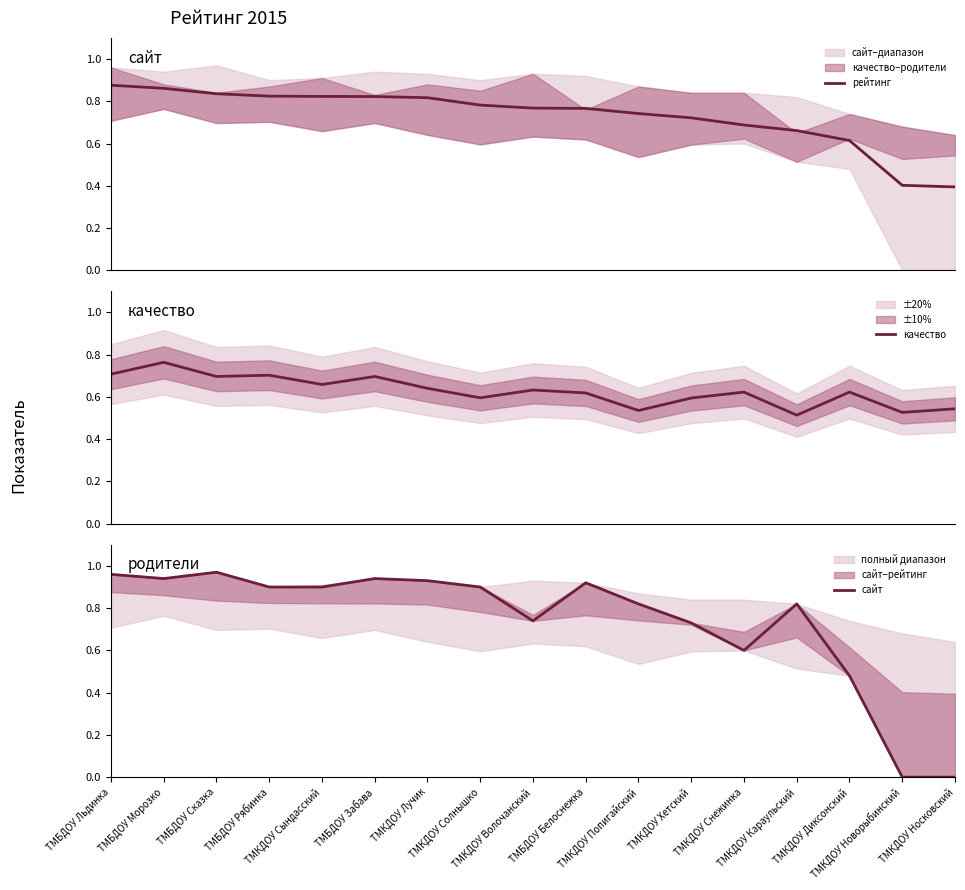

How many interior local valleys does the сайт series have?

3